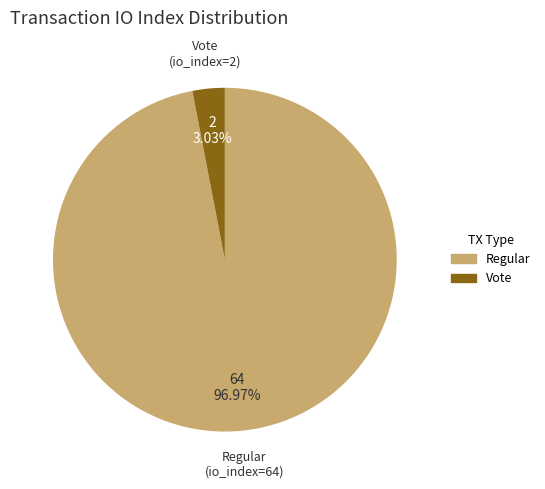

Which category has the biggest portion of the pie?

Regular (io_index=64)